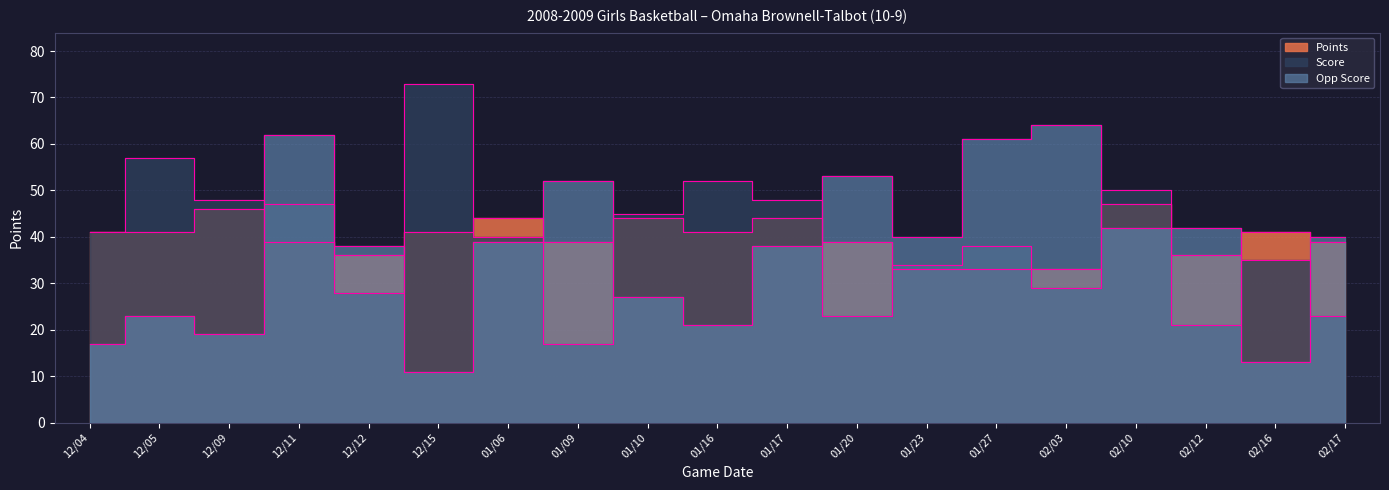

What is the difference between the Score values at 01/23 and 02/12?

13